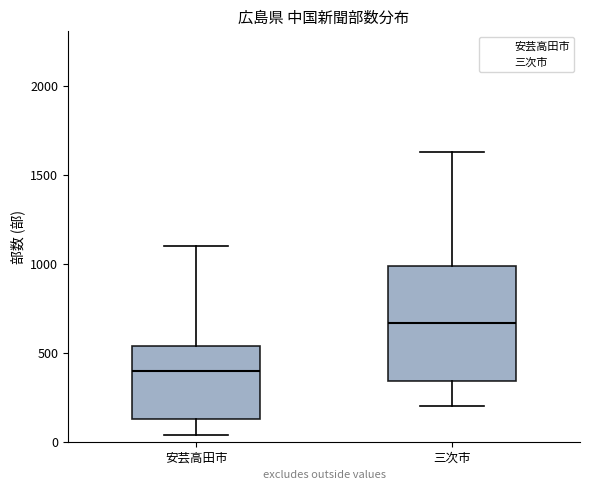

Comparing the boxes themselves (not the whiskers), which one is the tallest?

三次市